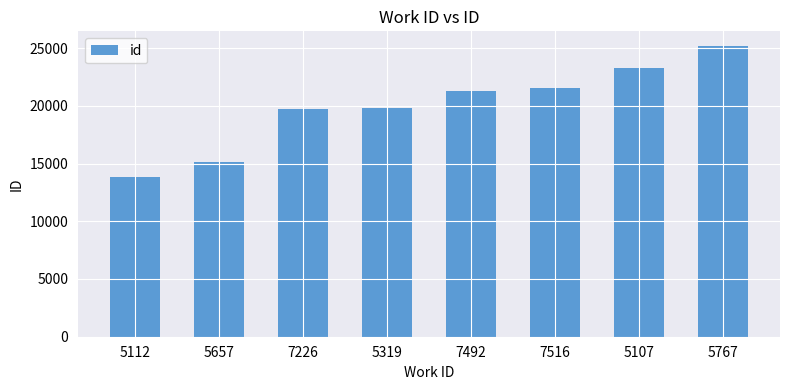

Between 7492 and 5112, which is larger?

7492